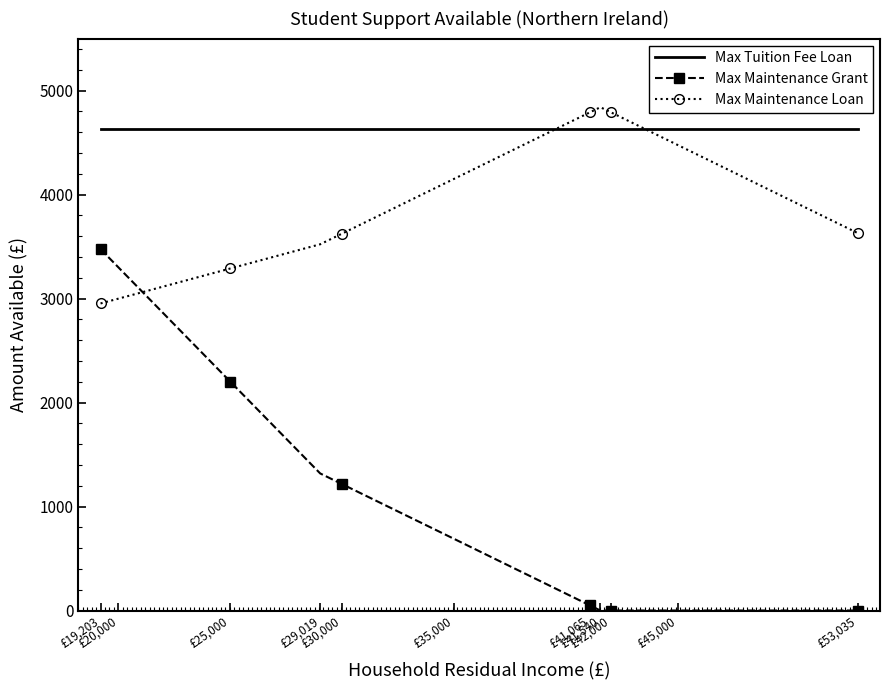

What is the highest value of the Max Maintenance Loan series?

4840